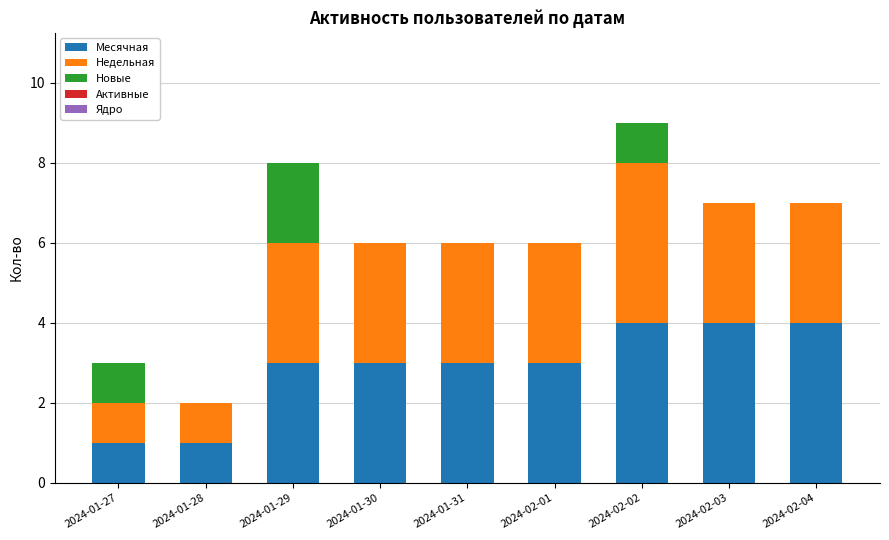

Are the bars horizontal?

No